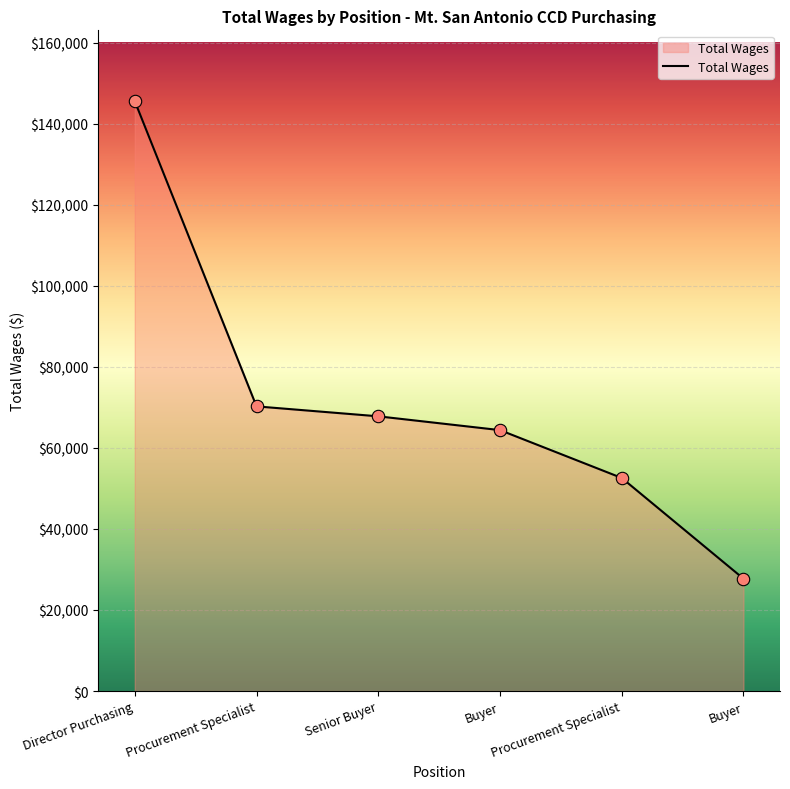

Which has a higher value, Buyer or Senior Buyer?

Senior Buyer